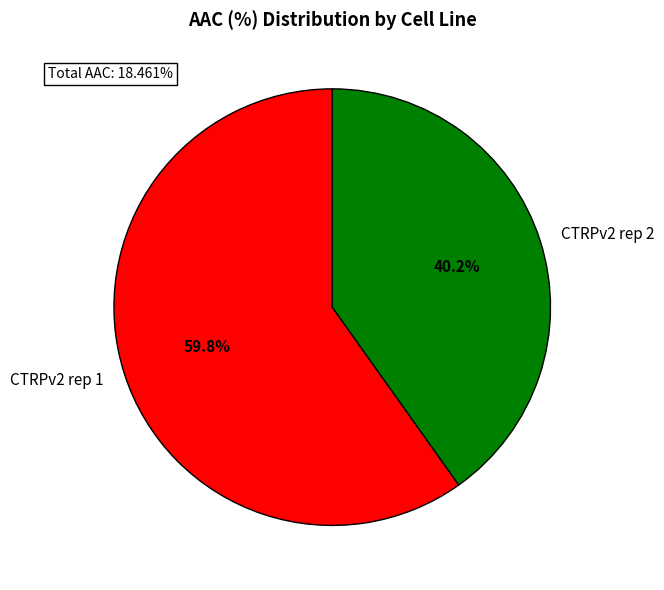

To the nearest percent, what is the combined percentage of CTRPv2 rep 2 and CTRPv2 rep 1?

100%